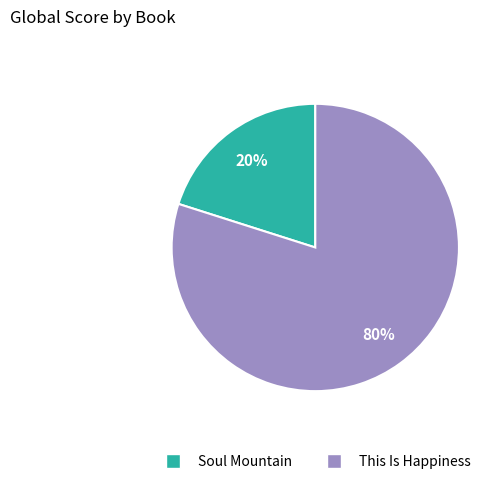

What is the majority slice?

This Is Happiness